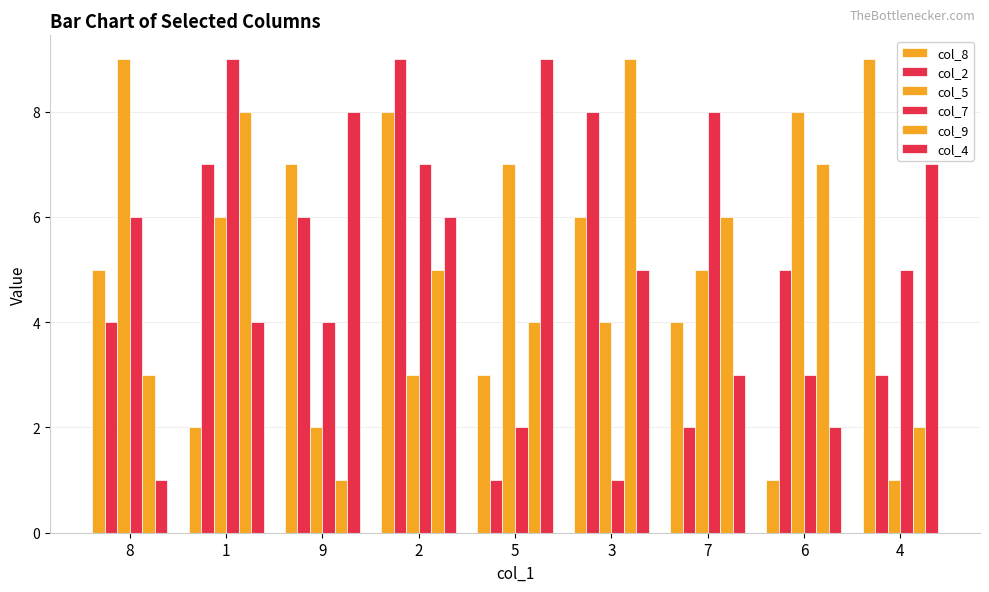

True or false: col_4 has a value of 2 at 2.

False